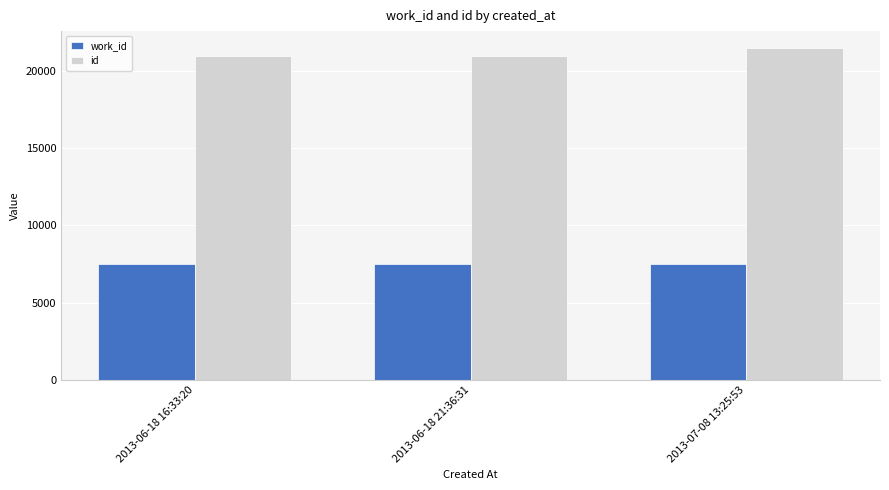

What is the difference between the maximum and minimum values in the id series?

551